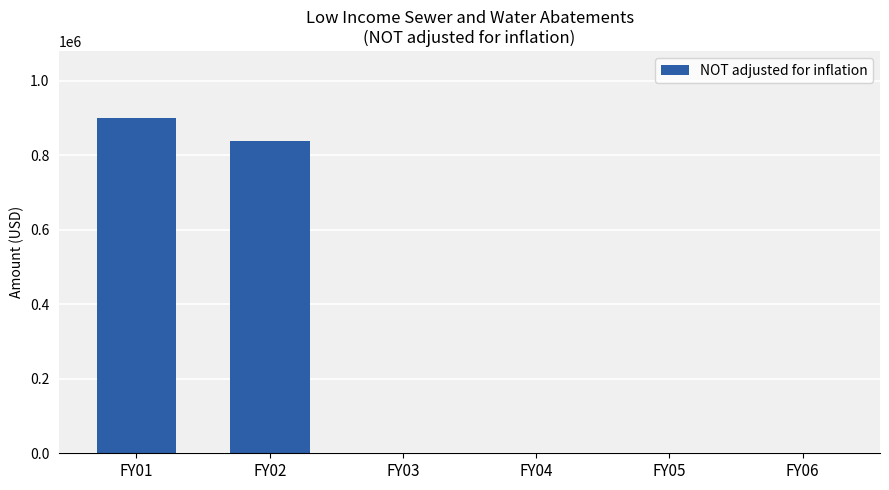

The chart shows a value of 0 at FY04. True or false?

True